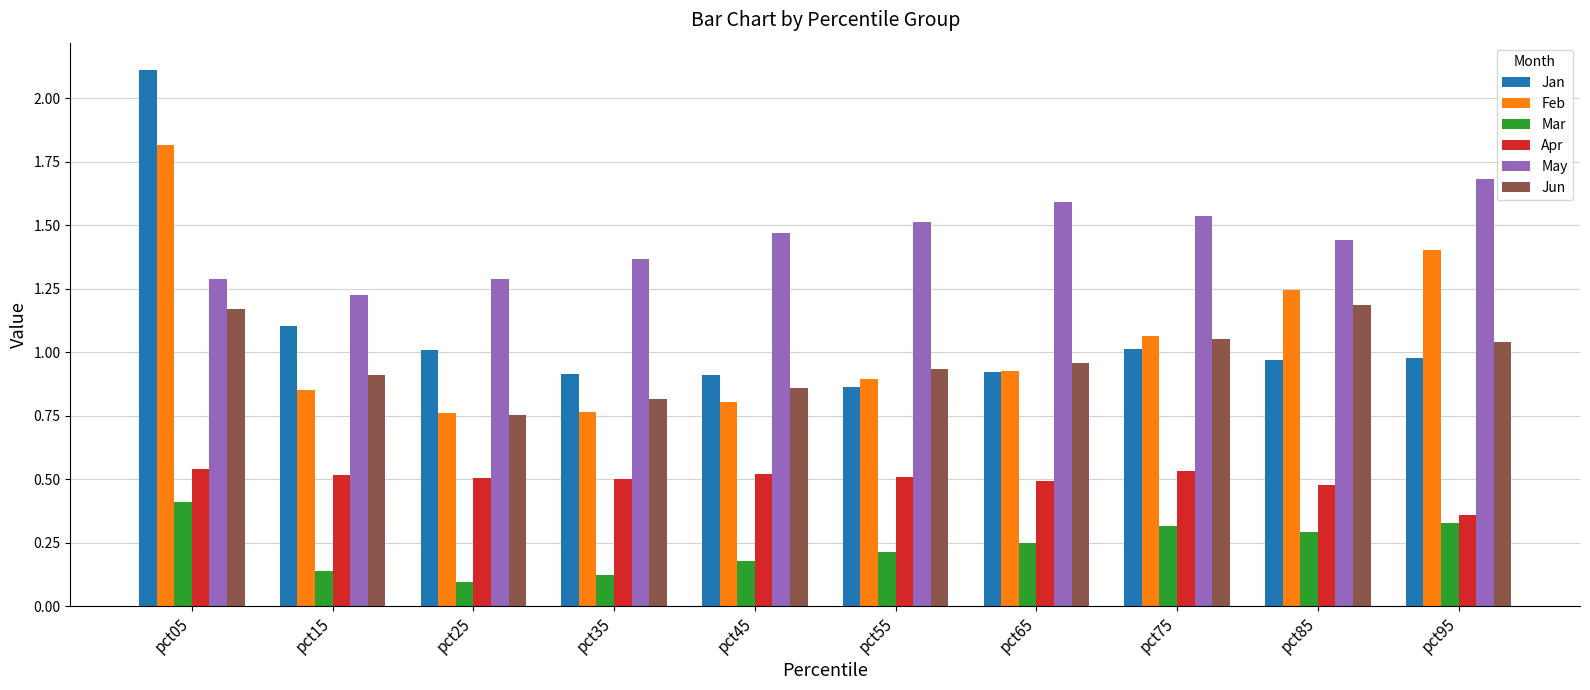

What is the maximum value shown in the chart?

2.1